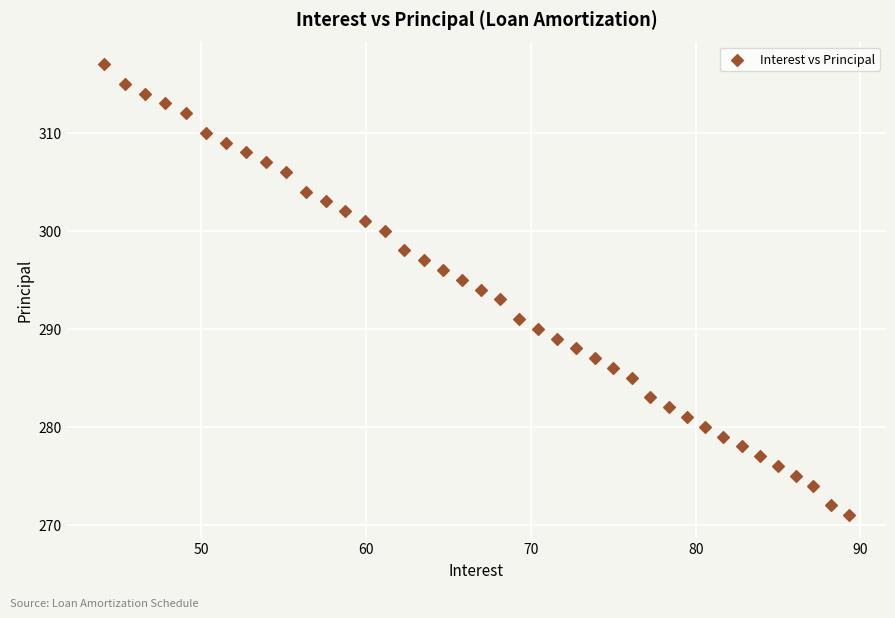

What is the range of Y values (max minus min)?

46